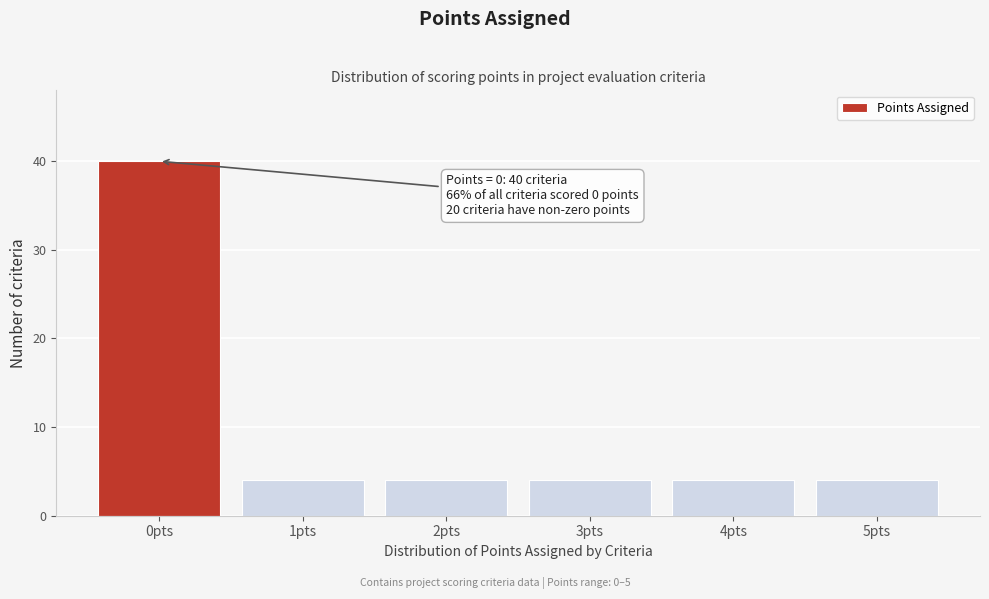

Reading right to left, extract all data points from this chart.

5pts=4	4pts=4	3pts=4	2pts=4	1pts=4	0pts=40